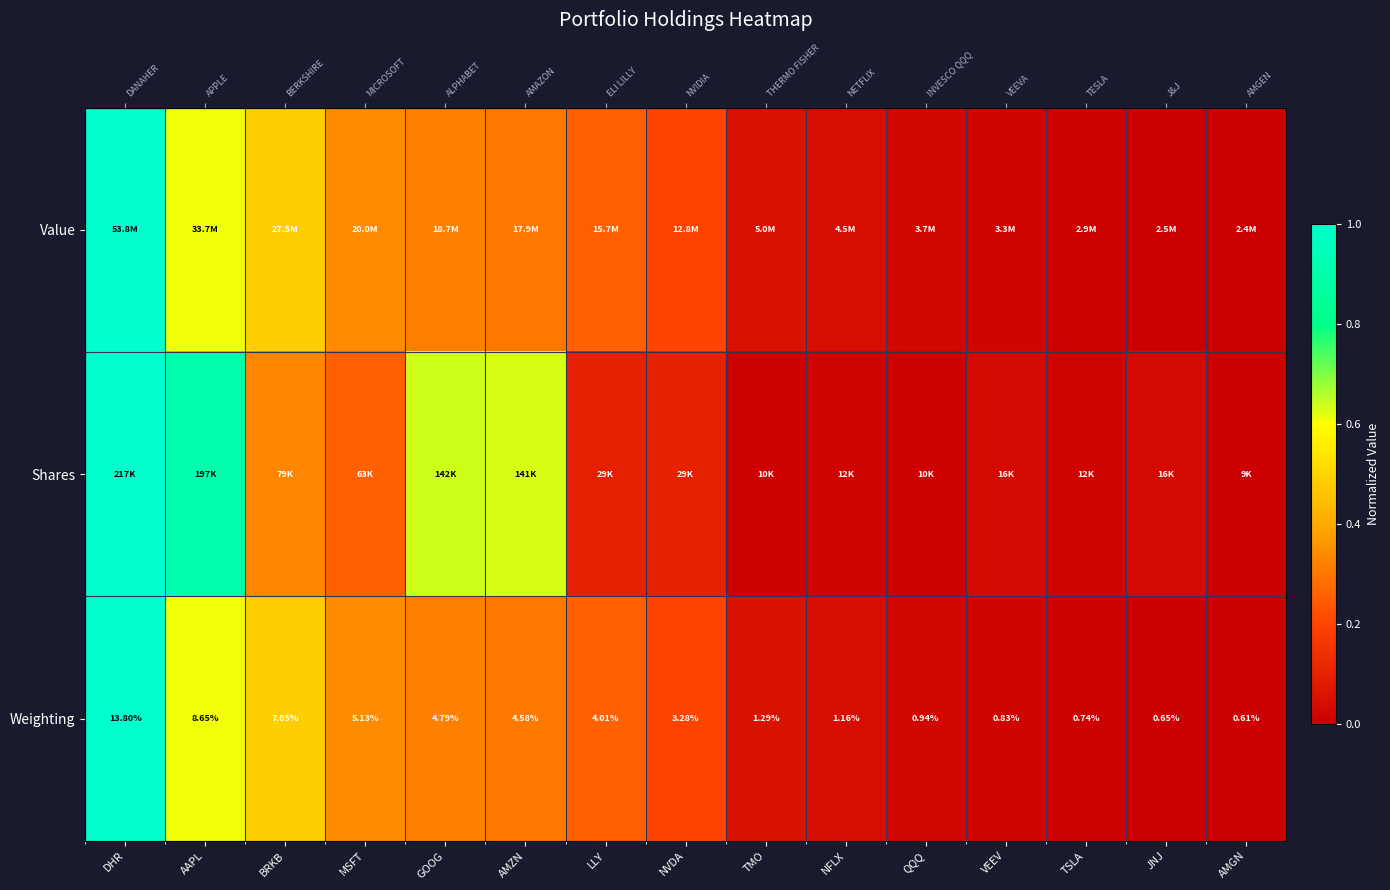

At which category is the sum across all series the highest?

DHR